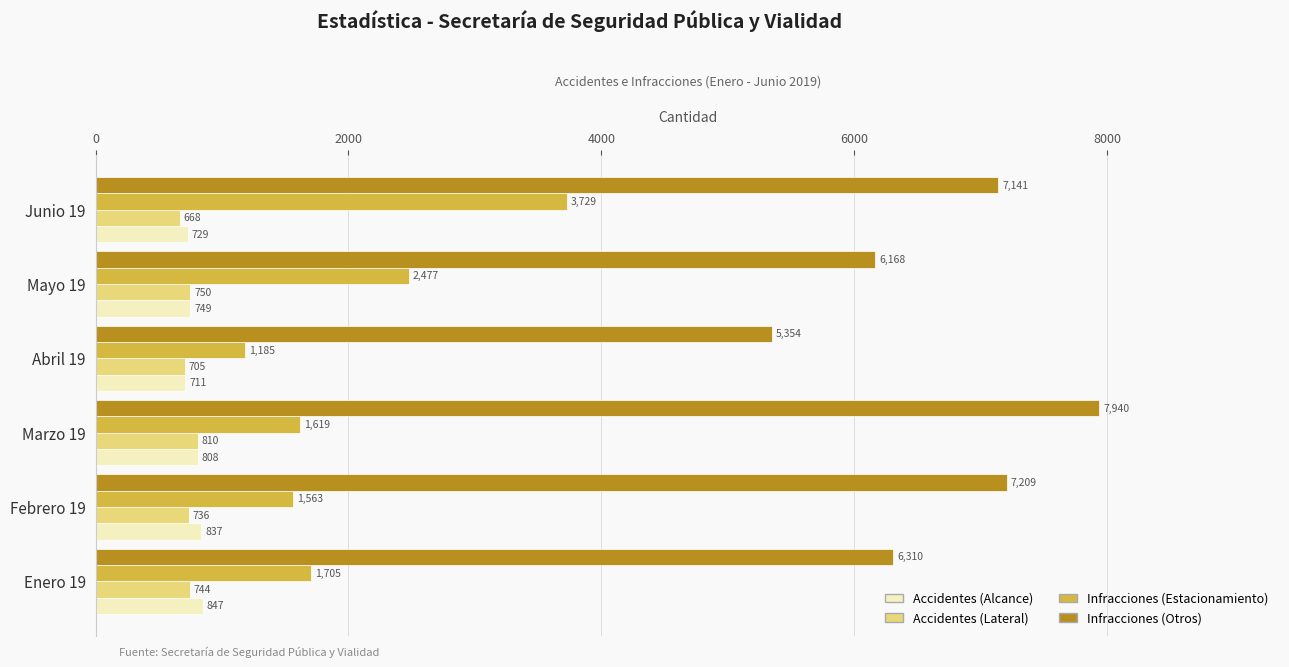

Rank the series at Mayo 19 from lowest to highest value.

Accidentes (Alcance), Accidentes (Lateral), Infracciones (Estacionamiento), Infracciones (Otros)